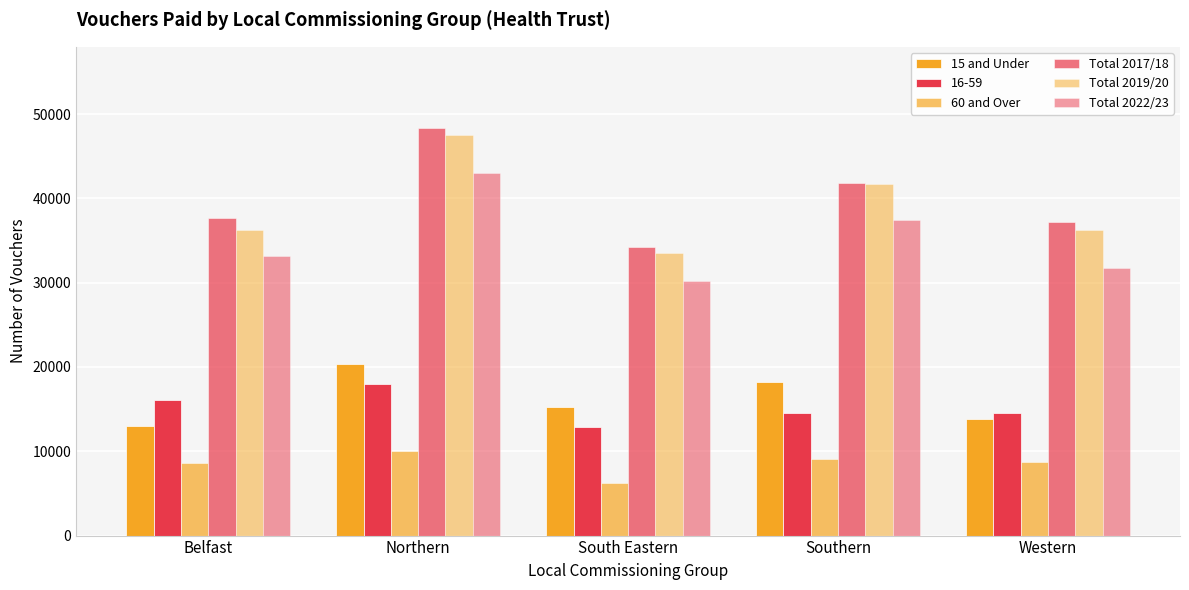

What is the difference between the Total 2022/23 values at Southern and Western?

5754